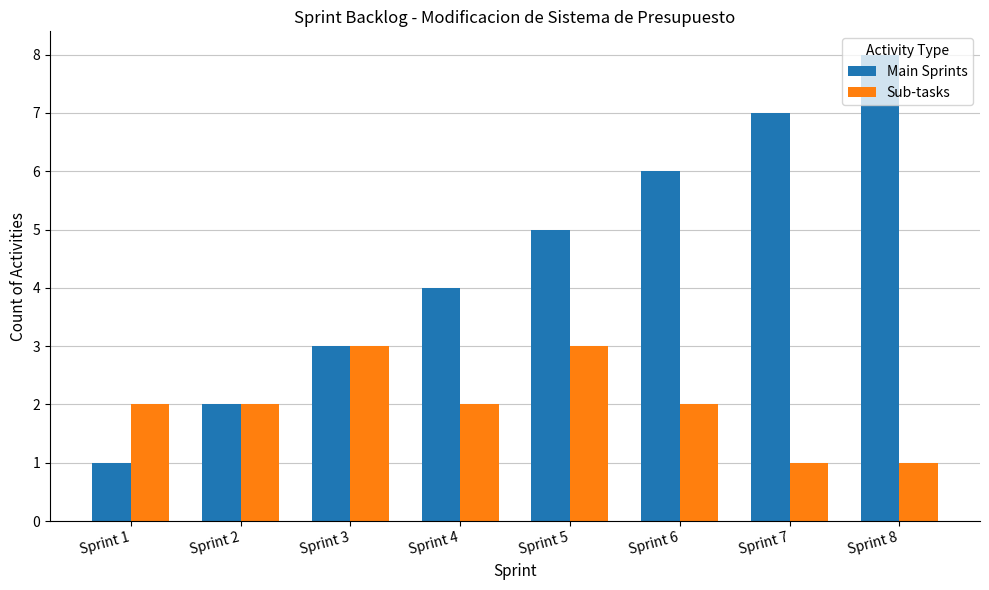

What is the difference between the maximum and minimum values in the Sub-tasks series?

2